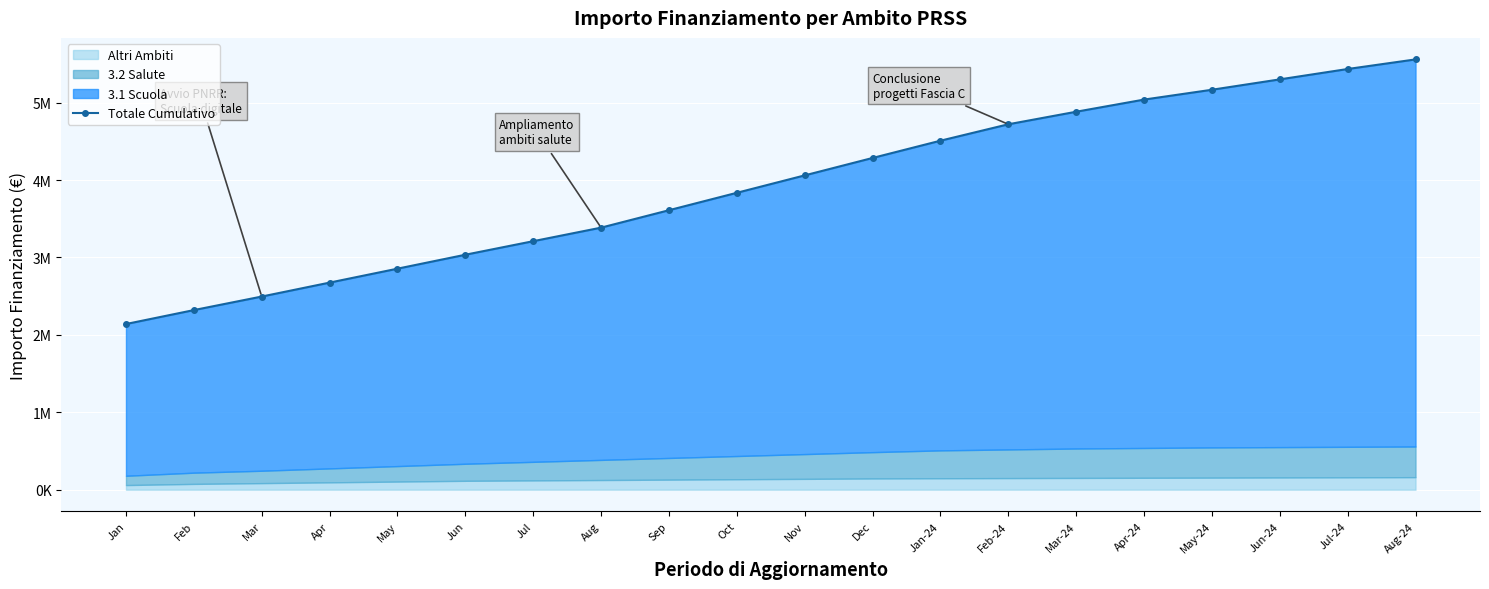

What is the value of the 10th point from the left?

3835000